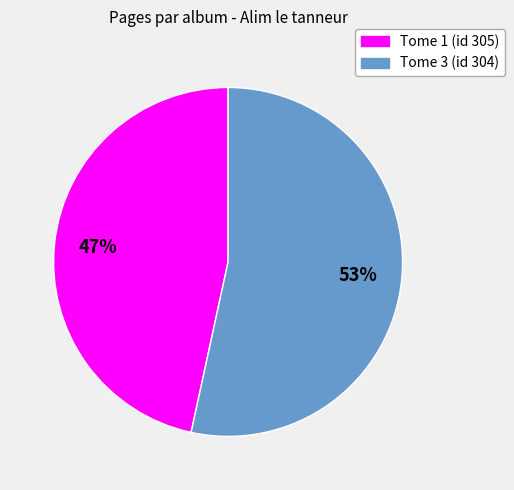

How many segments does this pie chart have?

2